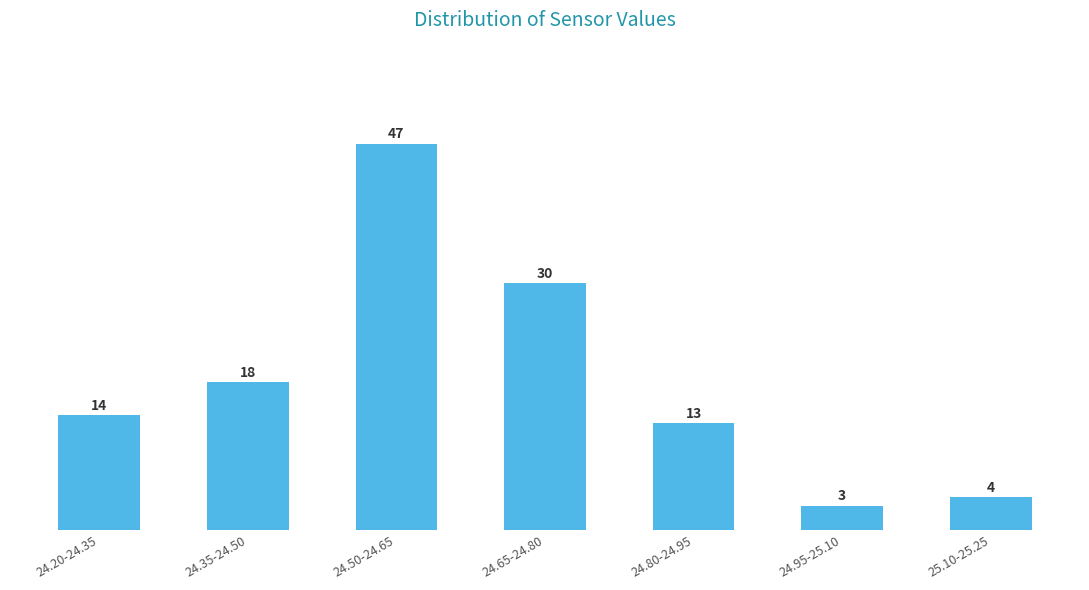

Reading left to right, transcribe all the data shown in this chart.

24.20-24.35=14	24.35-24.50=18	24.50-24.65=47	24.65-24.80=30	24.80-24.95=13	24.95-25.10=3	25.10-25.25=4